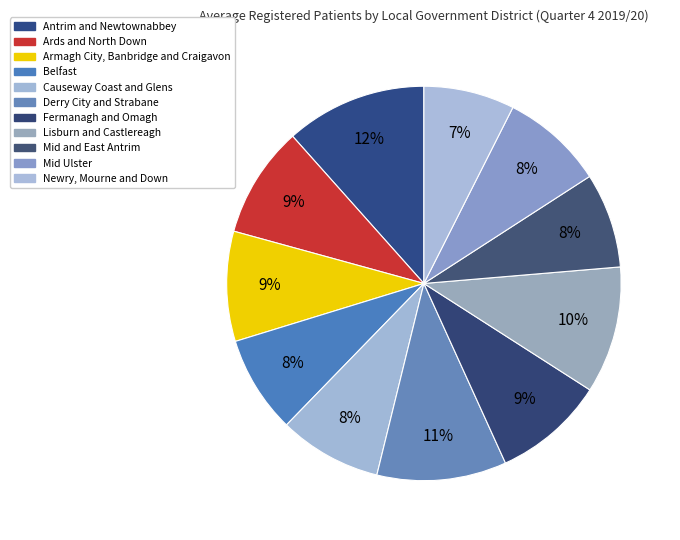

To the nearest percent, what is the average slice percentage?

9%